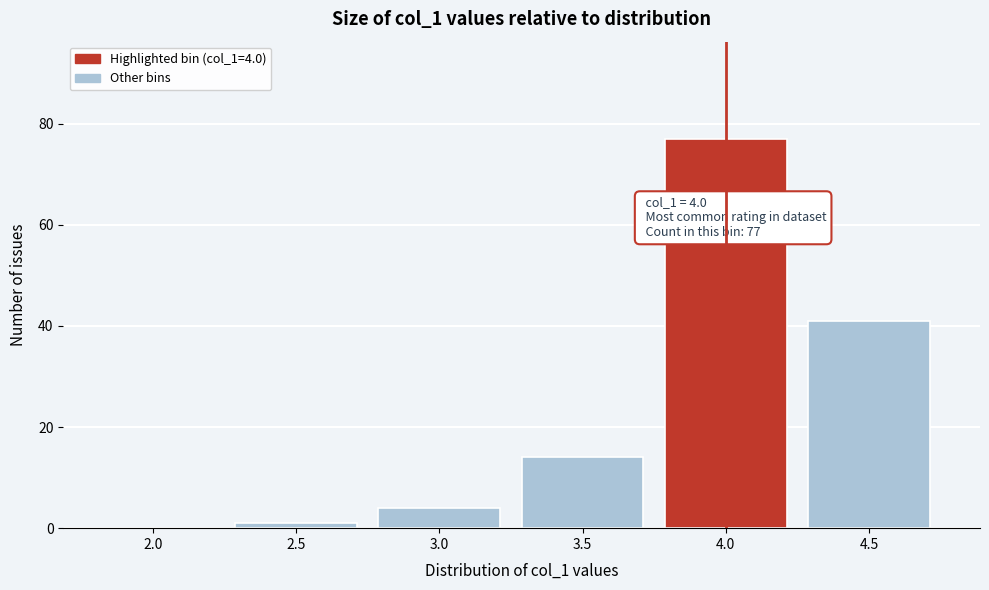

Reading left to right, extract all data points from this chart.

2.0=0	2.5=1	3.0=4	3.5=14	4.0=77	4.5=41